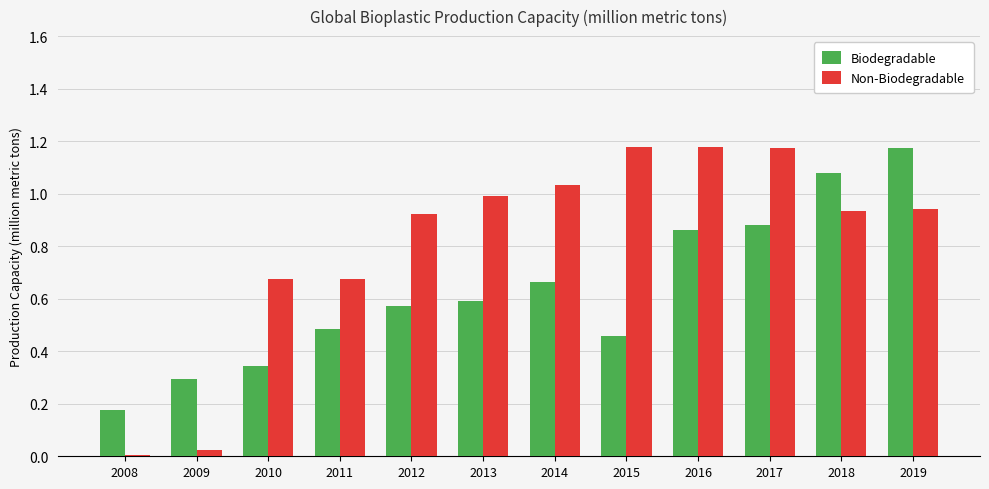

What is the sum of the Non-Biodegradable values at 2016 and 2019?

2.1